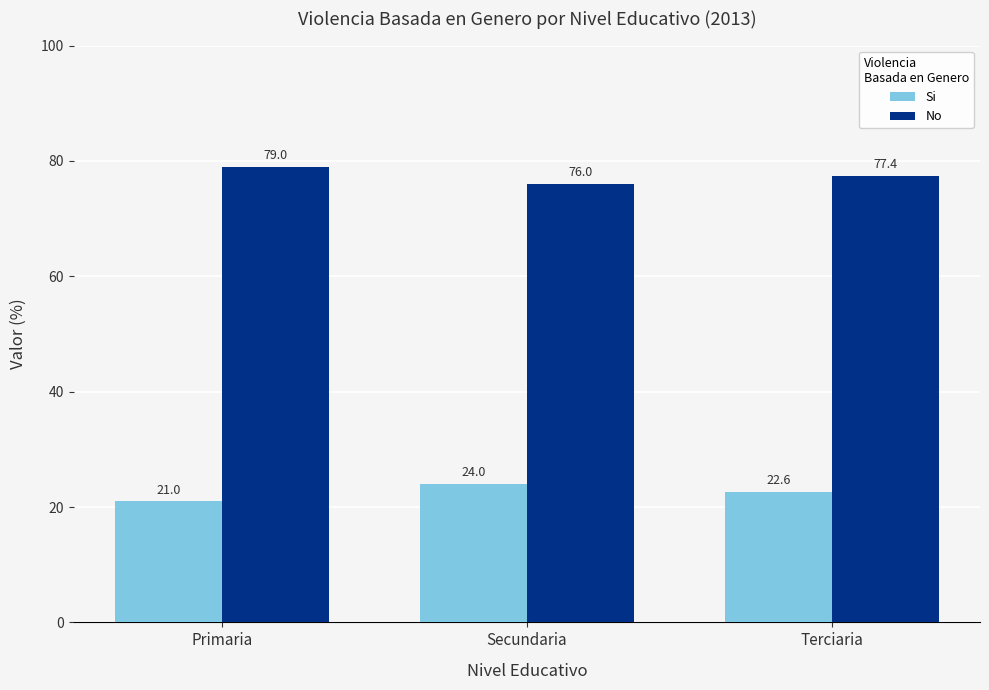

True or false: No has a value of 105.2 at Terciaria.

False